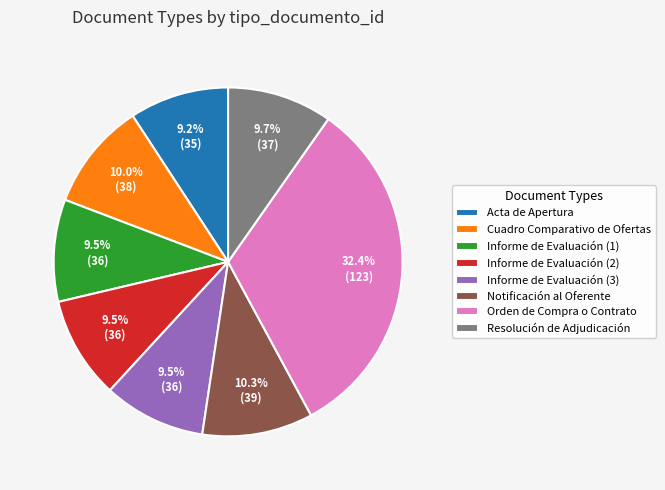

What is the largest slice in the pie chart?

Orden de Compra o Contrato